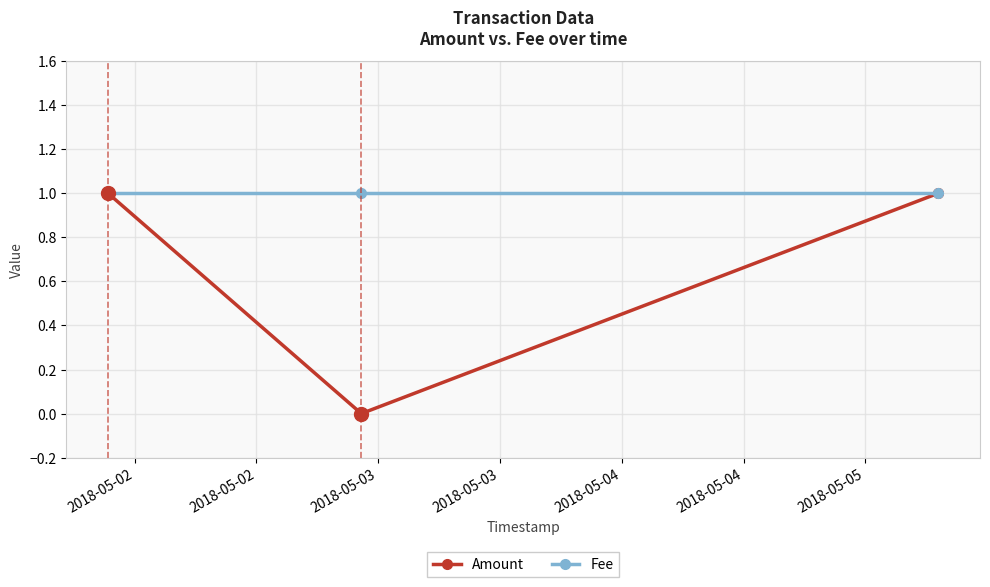

Which series has the largest range (max minus min)?

Amount